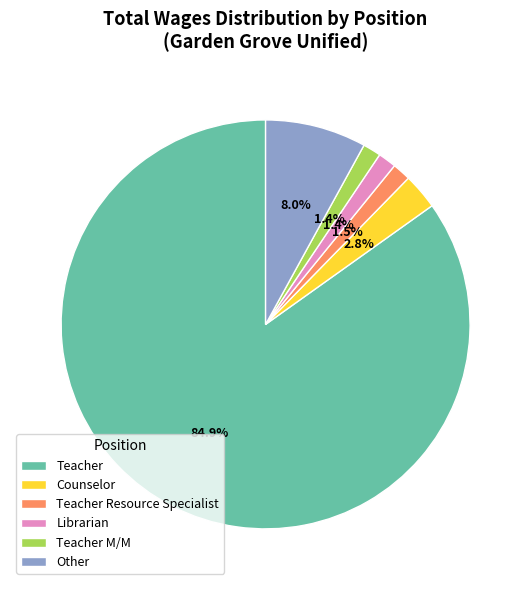

To the nearest percent, what portion does Counselor represent?

3%